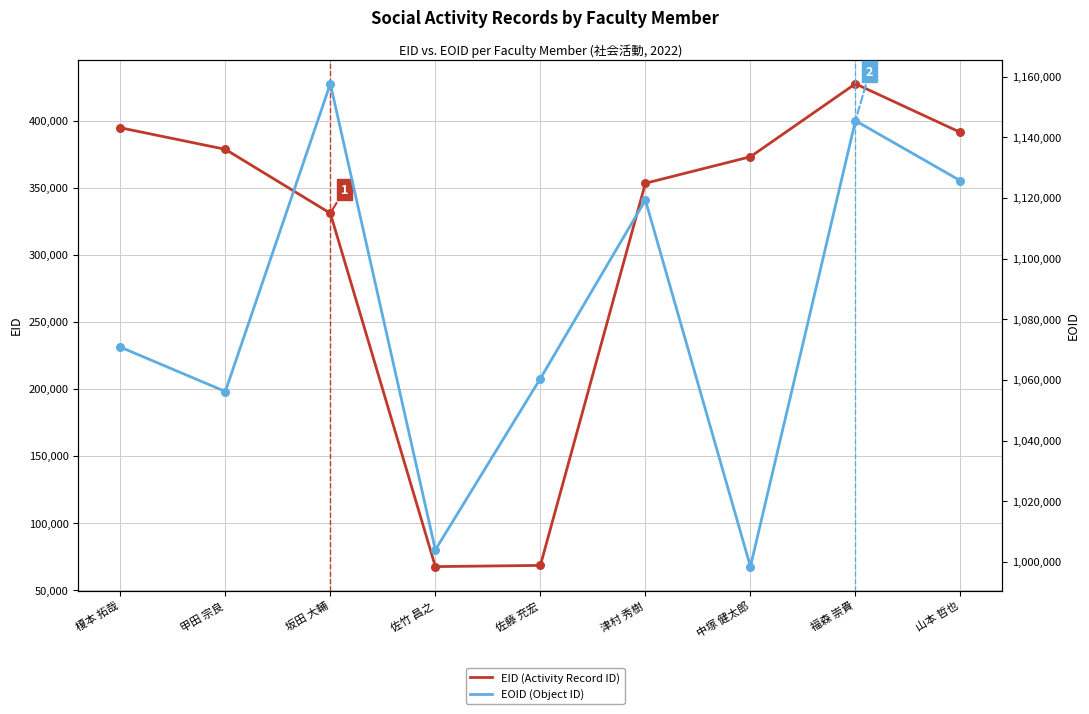

Which series contains the highest Y value?

EOID (Object ID)